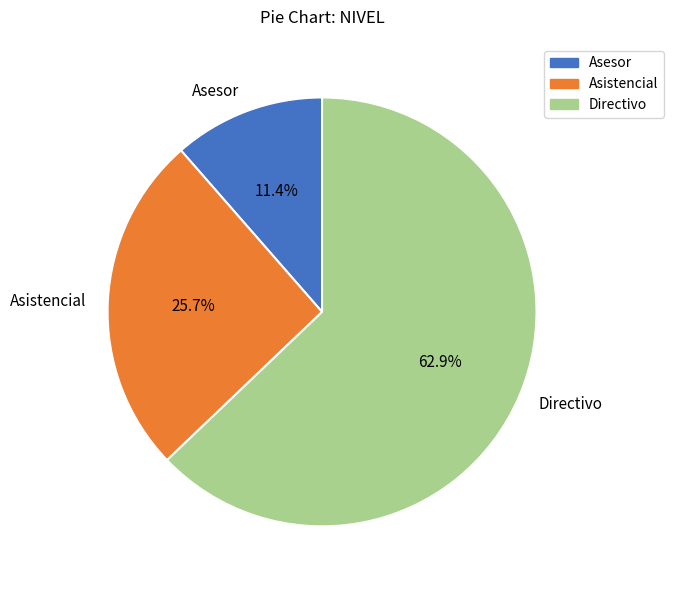

To the nearest percent, what portion does Directivo represent?

63%